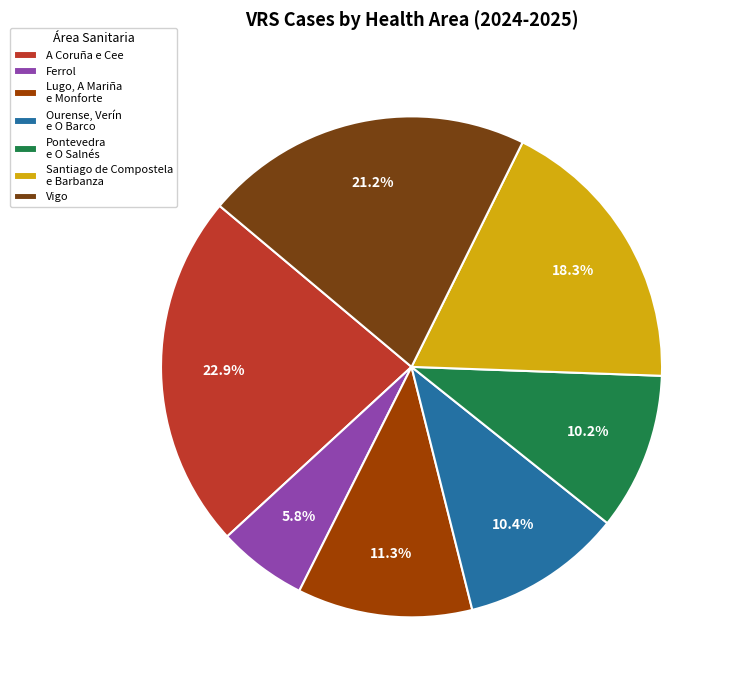

Which has a higher value, Santiago de Compostela e Barbanza or Pontevedra e O Salnés?

Santiago de Compostela e Barbanza